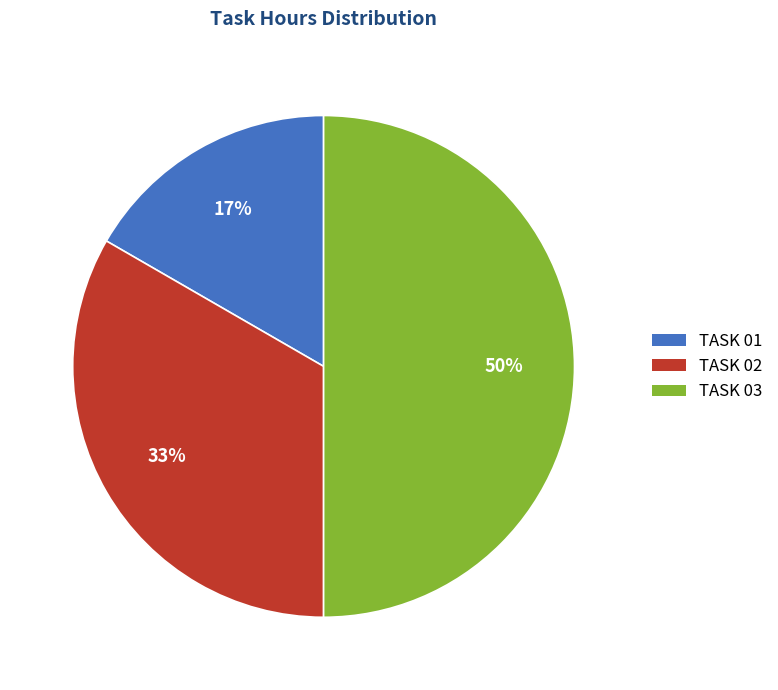

Count the number of slices in the pie.

3